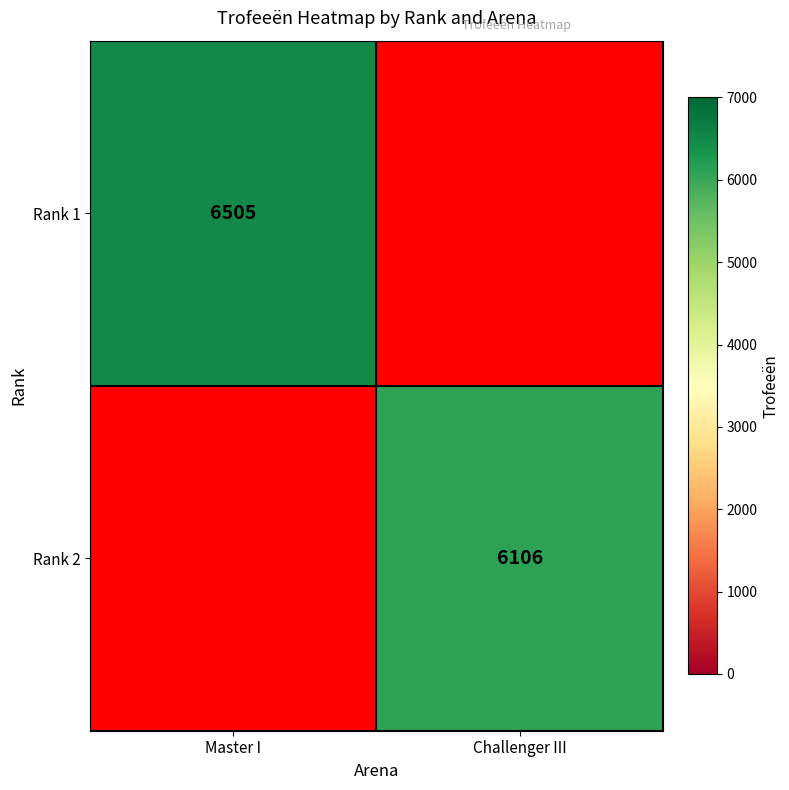

The value of Rank 1 at Master I is 6505. True or false?

True